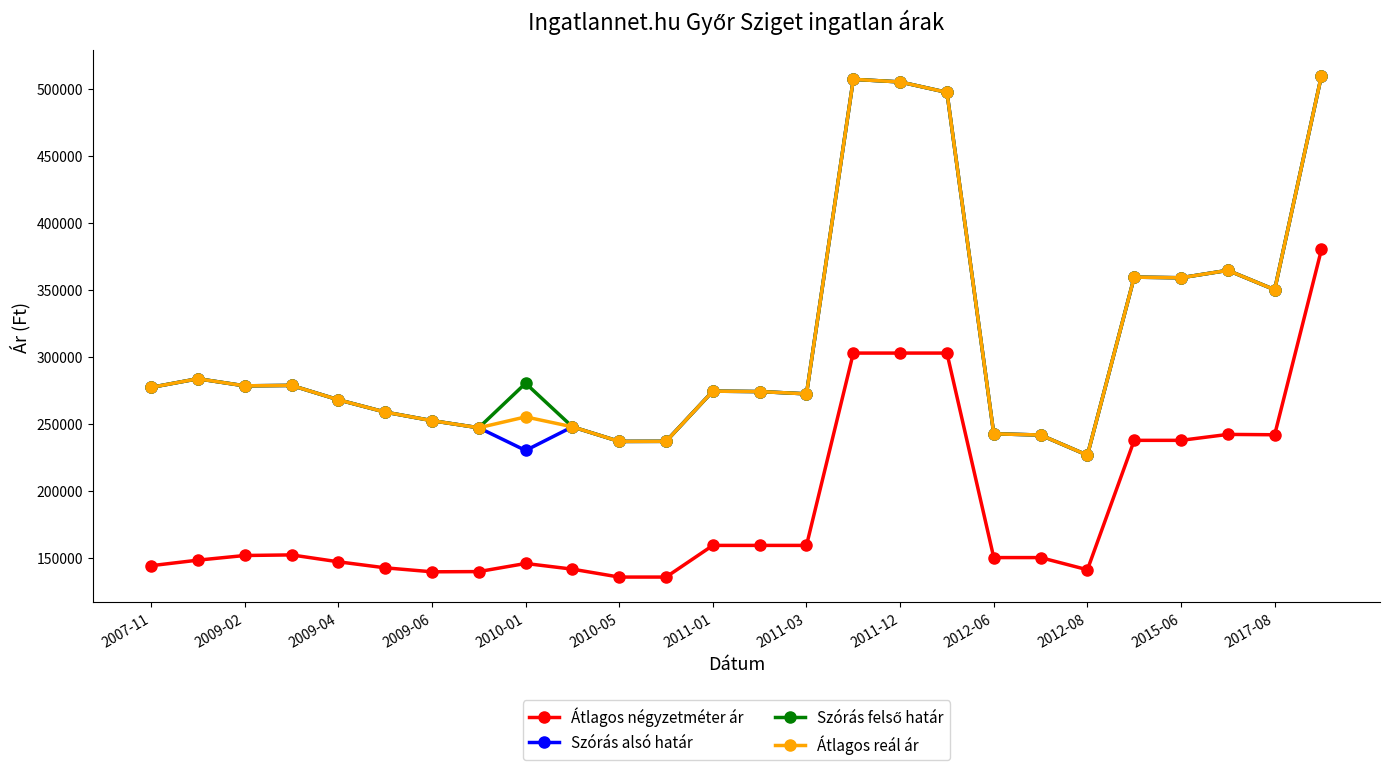

What is the smallest value displayed?

135454